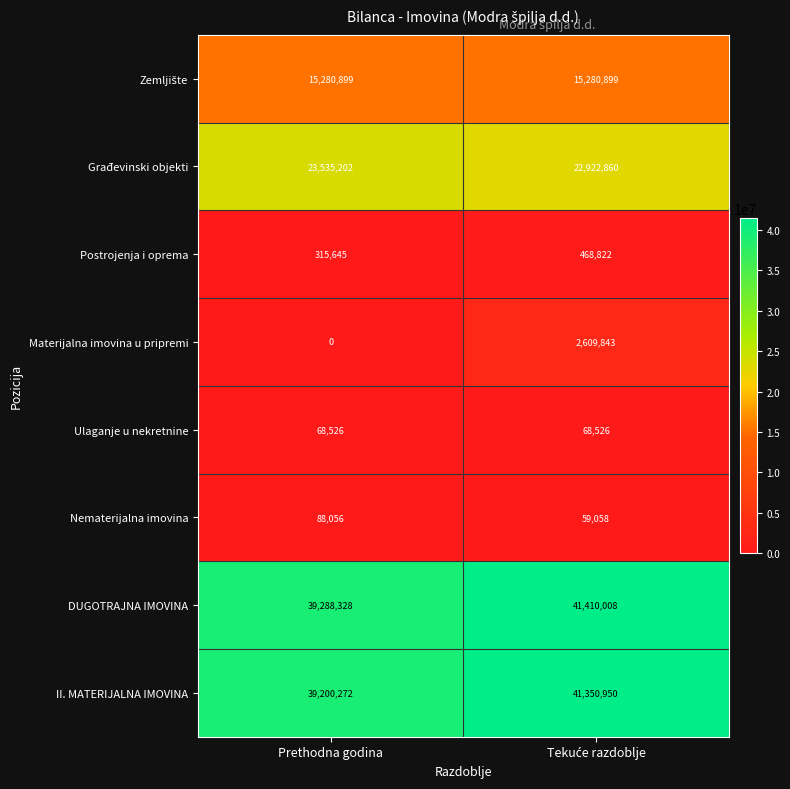

Which series has the largest range (max minus min)?

Materijalna imovina u pripremi